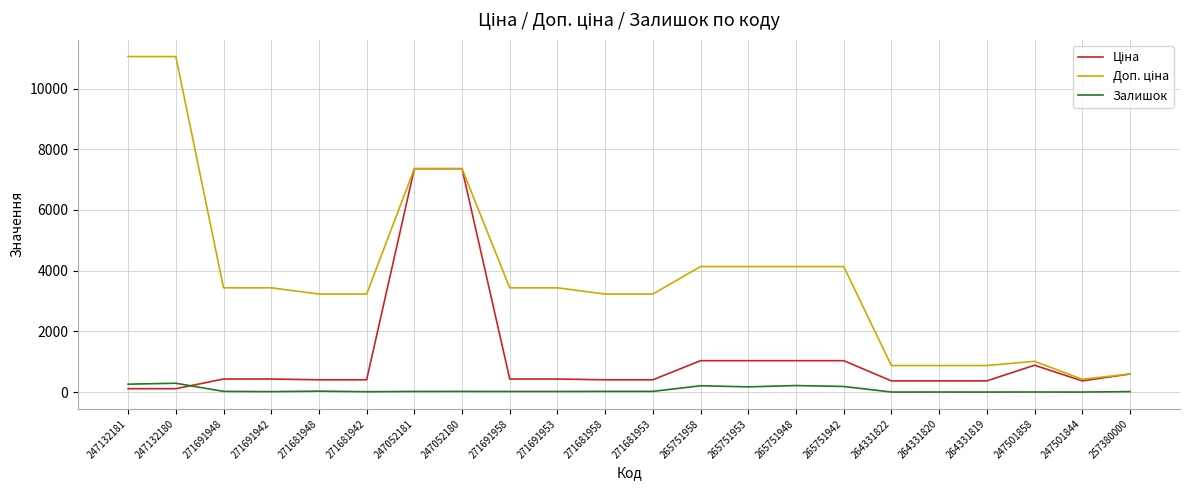

How many values in the Залишок series are below 21?

11